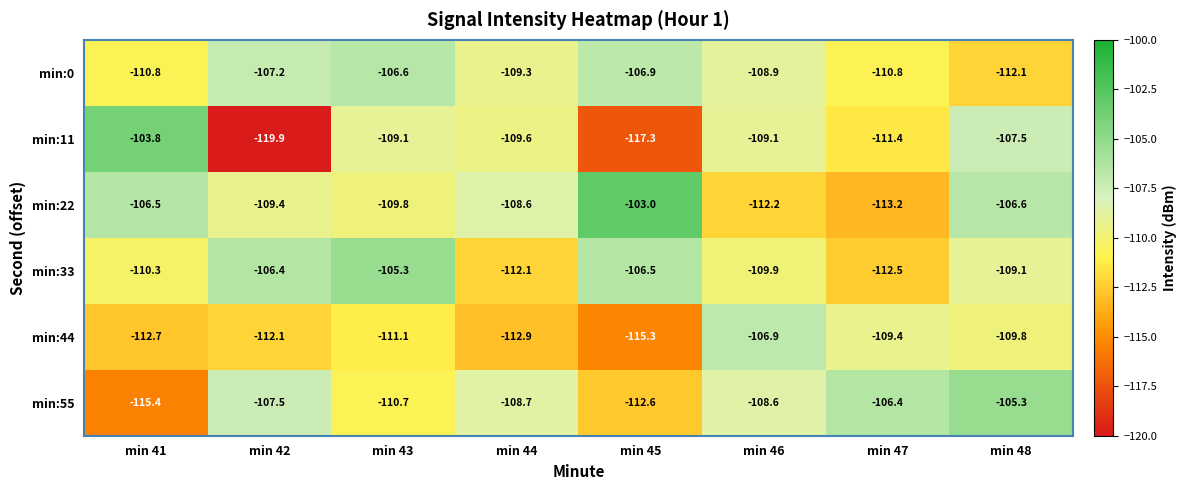

Is it true that min:44 equals -112.9 at min 44?

True